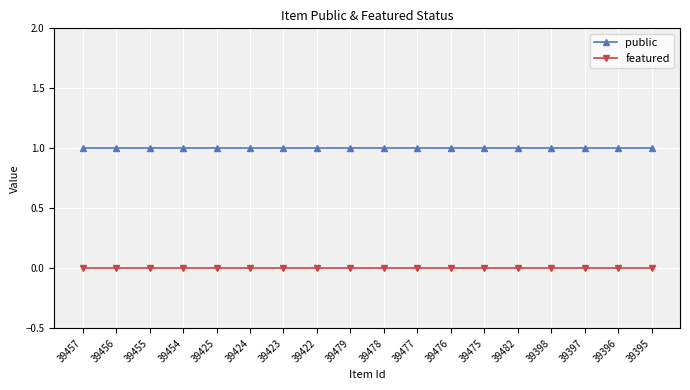

Which series has the largest total across all categories?

public